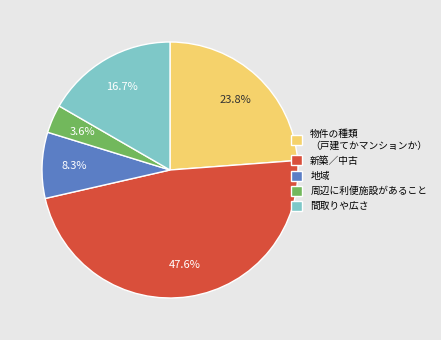

Count the number of slices in the pie.

5